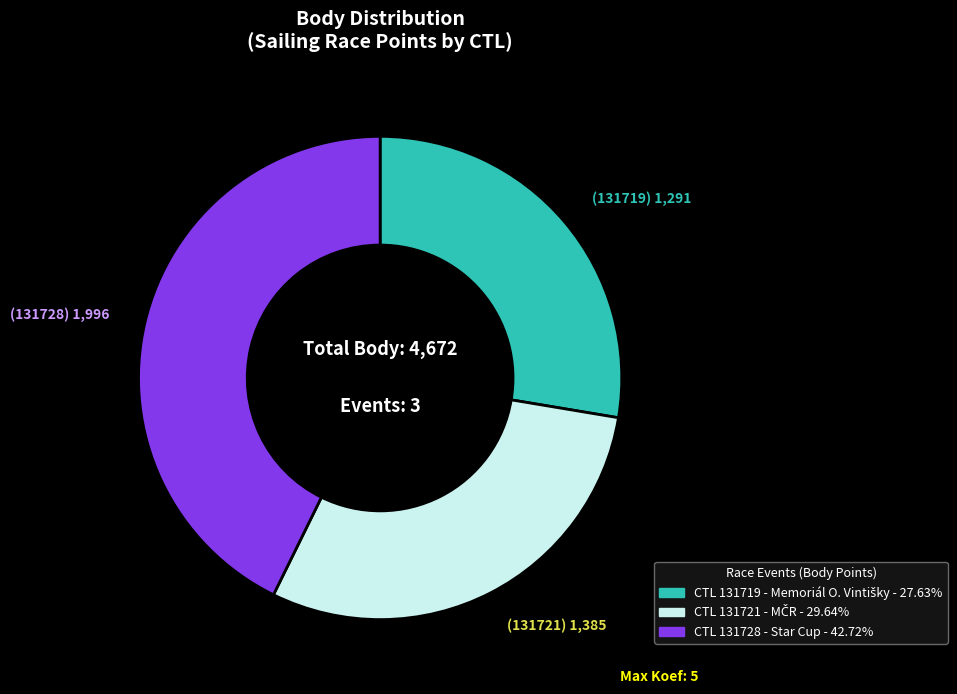

Is there a majority slice in this chart?

No